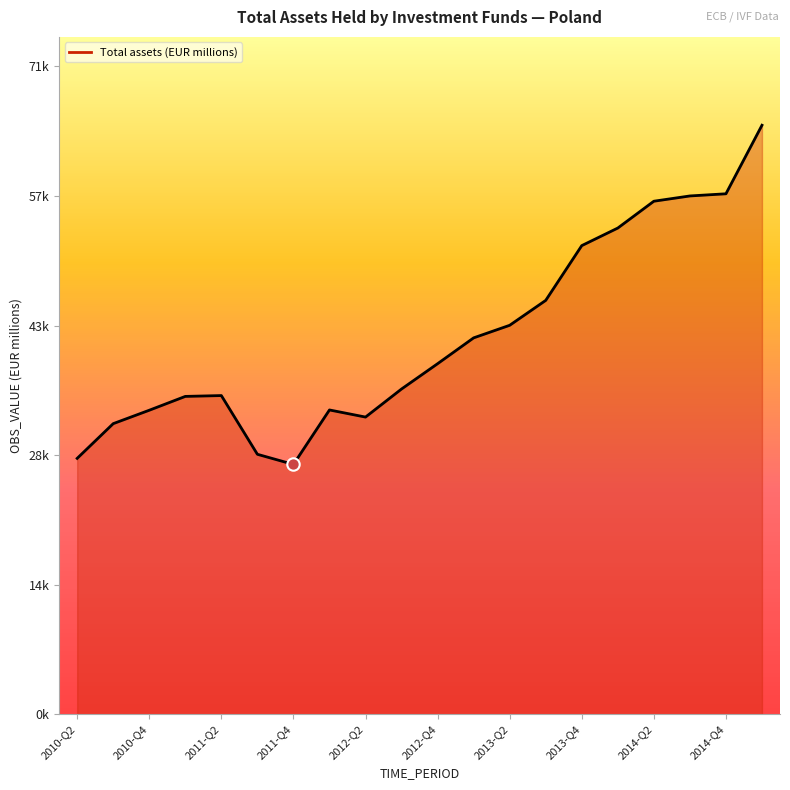

Does the chart have visible grid lines?

No